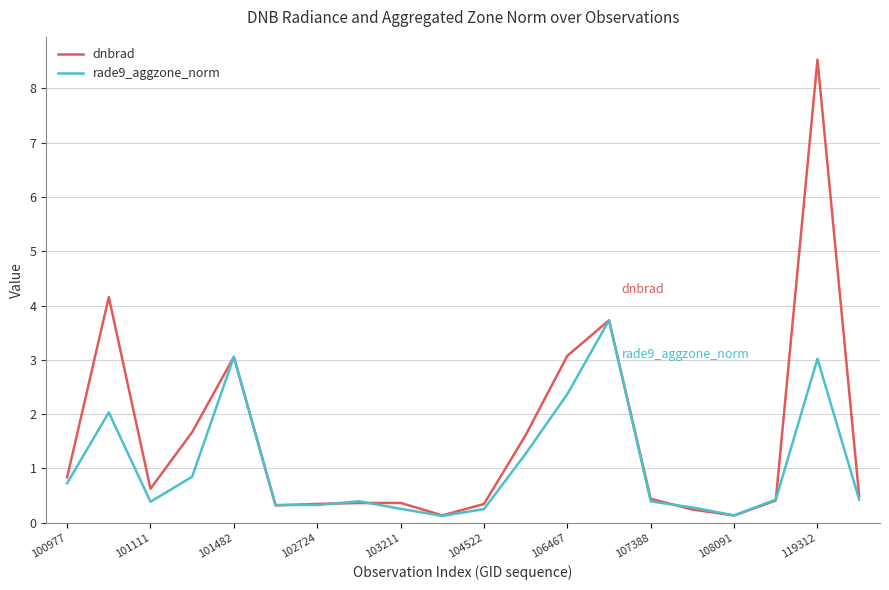

Which series has the largest range (max minus min)?

dnbrad